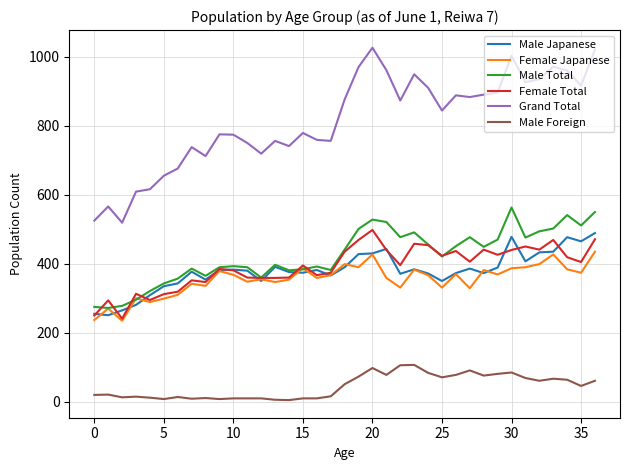

What is the maximum value shown in the chart?

1026